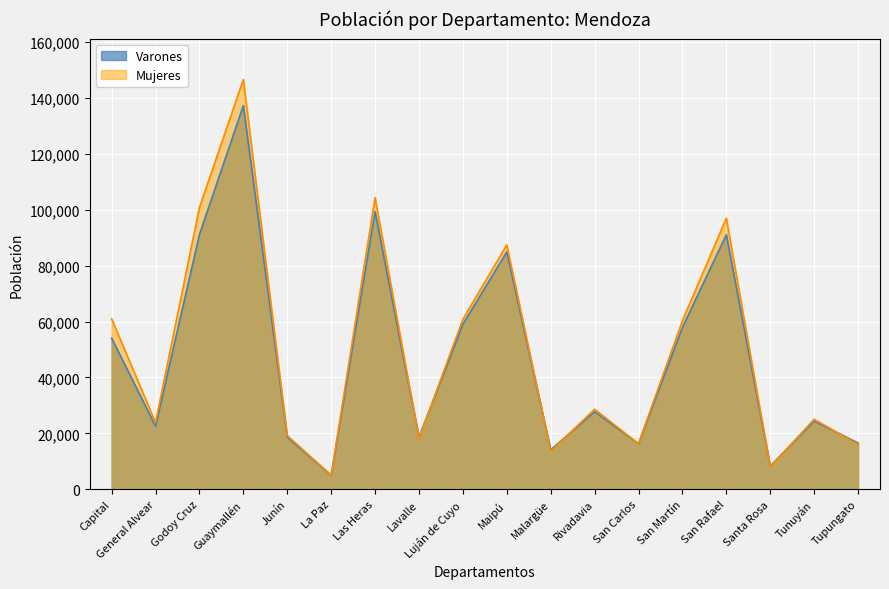

Which series has the largest total across all categories?

Mujeres